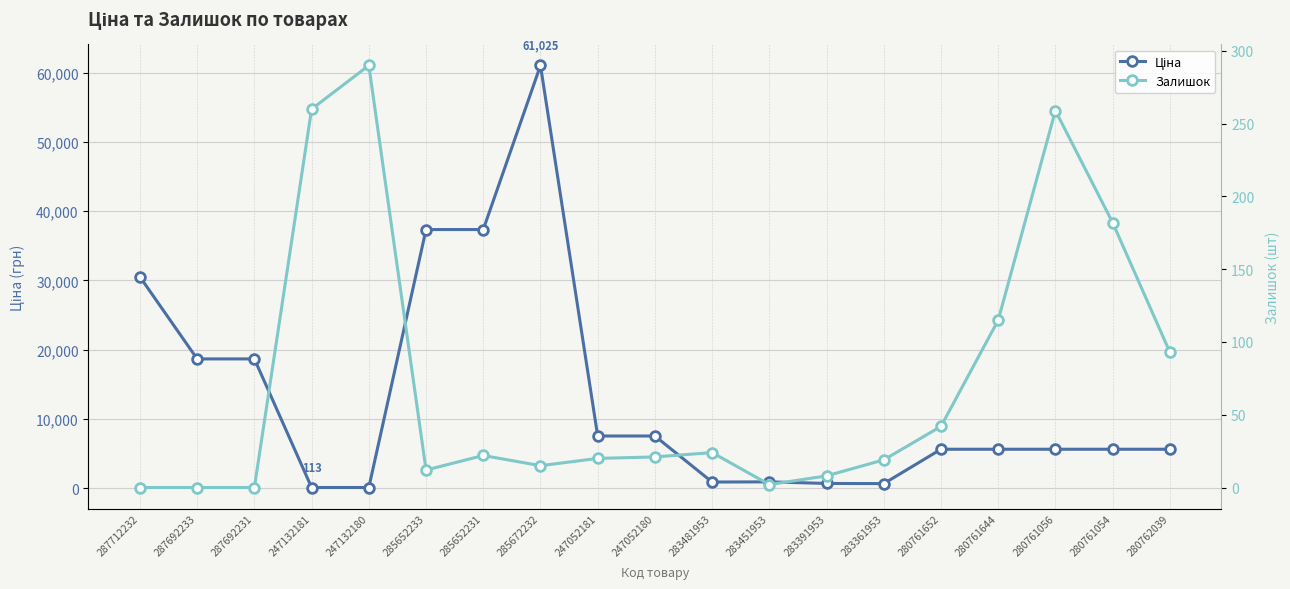

What is the label of the 17th point from the right?

287692231